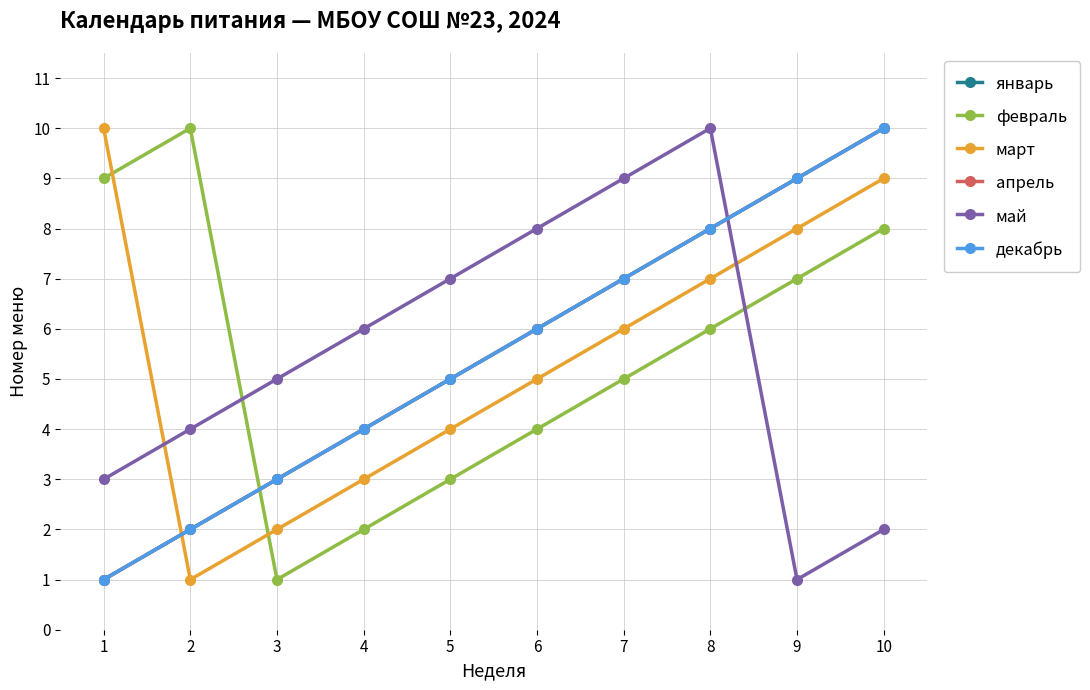

How many lines are shown in the chart?

6